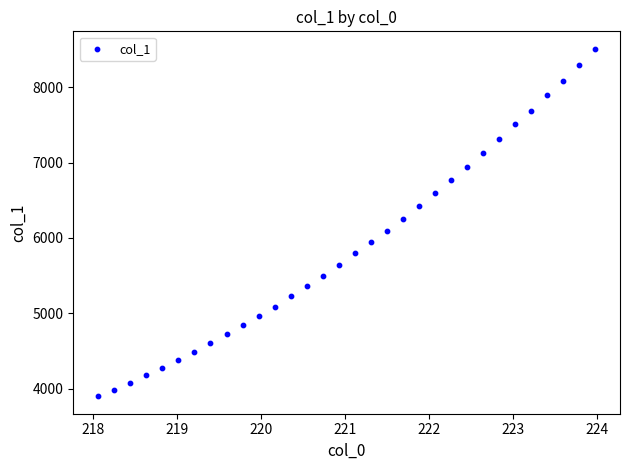

What is the range of X values (max minus min)?

5.9